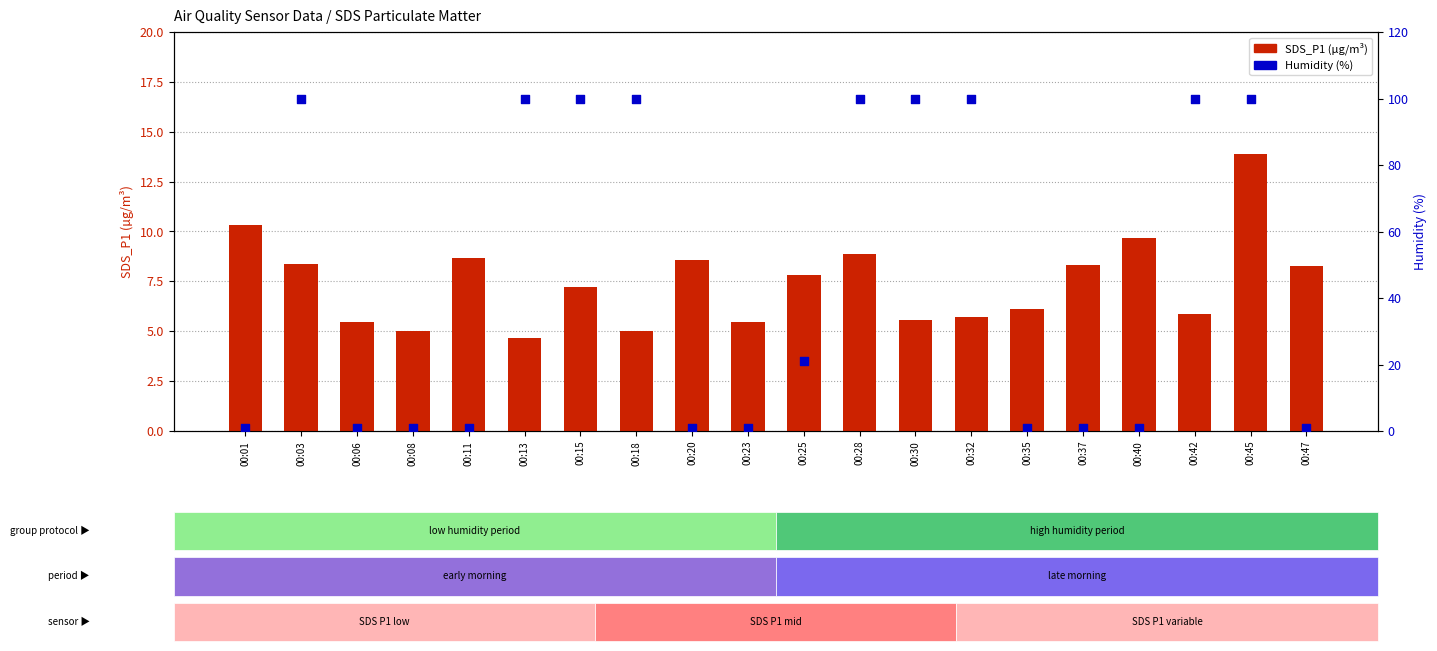

At how many categories does at least one series exceed 30?

9